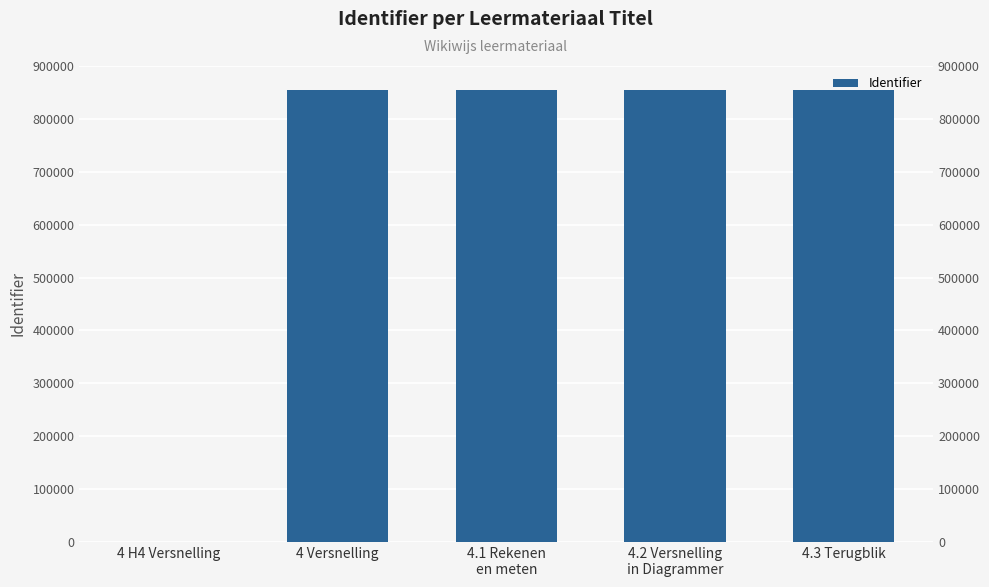

What is the average value?

683126